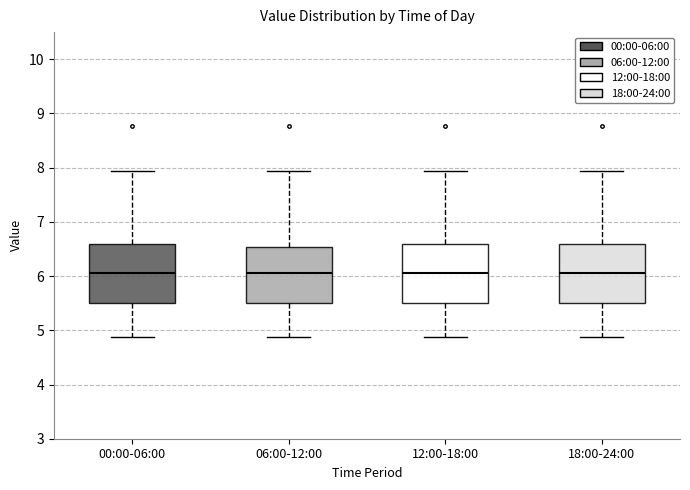

Reading left to right, read every box against the y-axis: the position of its median line, the range the box covers, and the ends of its whiskers. The values are not printed on the chart, so give them approximately, as read against the axis.

00:00-06:00: median 6.1, box 5.5 to 6.6, whiskers 4.9 to 7.9
06:00-12:00: median 6.1, box 5.5 to 6.5, whiskers 4.9 to 7.9
12:00-18:00: median 6.1, box 5.5 to 6.6, whiskers 4.9 to 7.9
18:00-24:00: median 6.1, box 5.5 to 6.6, whiskers 4.9 to 7.9